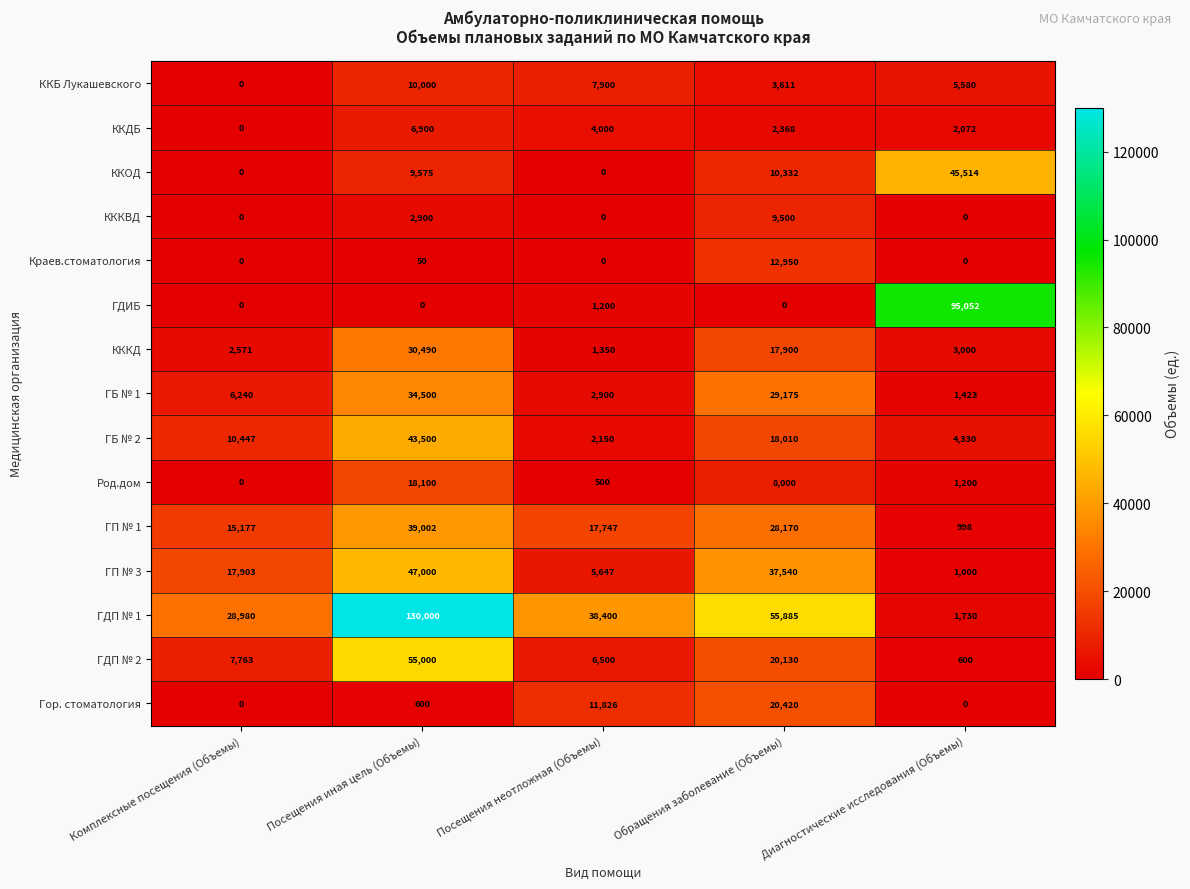

At which category does the chart reach its peak across all series?

Посещения иная цель (Объемы)